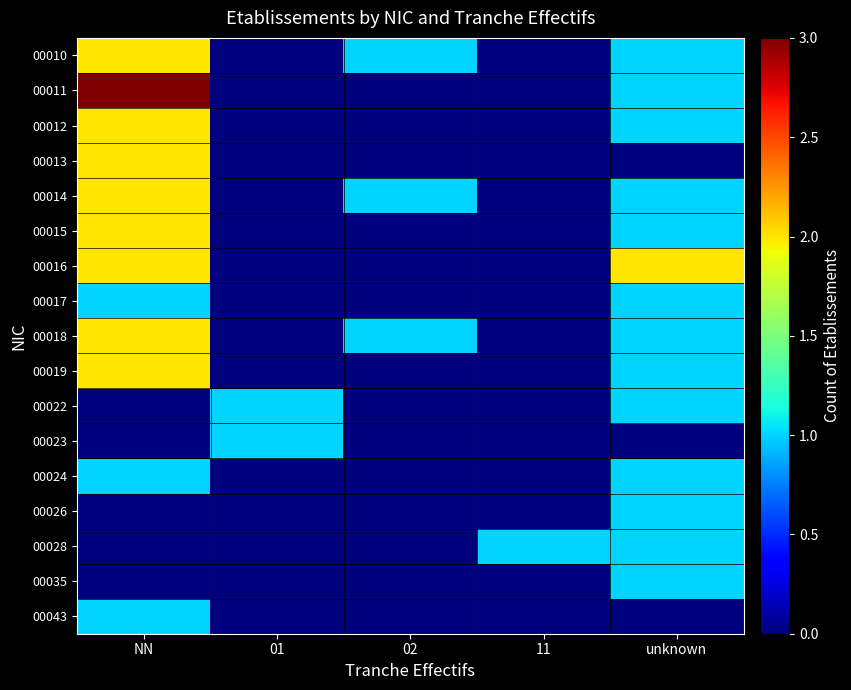

Reading left to right, extract all data points from this chart.

00010: NN=2	01=0	02=1	11=0	unknown=1
00011: NN=3	01=0	02=0	11=0	unknown=1
00012: NN=2	01=0	02=0	11=0	unknown=1
00013: NN=2	01=0	02=0	11=0	unknown=0
00014: NN=2	01=0	02=1	11=0	unknown=1
00015: NN=2	01=0	02=0	11=0	unknown=1
00016: NN=2	01=0	02=0	11=0	unknown=2
00017: NN=1	01=0	02=0	11=0	unknown=1
00018: NN=2	01=0	02=1	11=0	unknown=1
00019: NN=2	01=0	02=0	11=0	unknown=1
00022: NN=0	01=1	02=0	11=0	unknown=1
00023: NN=0	01=1	02=0	11=0	unknown=0
00024: NN=1	01=0	02=0	11=0	unknown=1
00026: NN=0	01=0	02=0	11=0	unknown=1
00028: NN=0	01=0	02=0	11=1	unknown=1
00035: NN=0	01=0	02=0	11=0	unknown=1
00043: NN=1	01=0	02=0	11=0	unknown=0